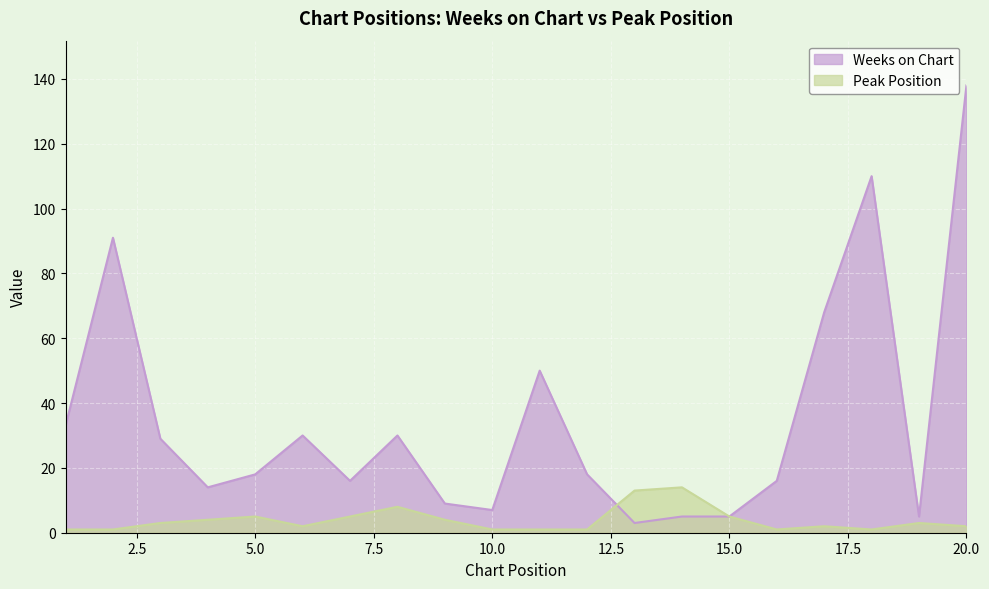

What is the total value across all series at 19?

8